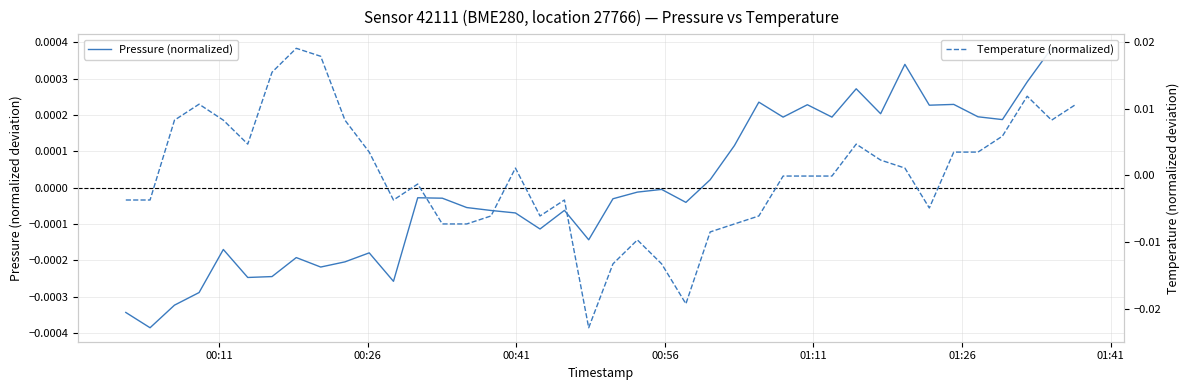

List the series in order of their peak value, highest first.

Temperature (normalized), Pressure (normalized)